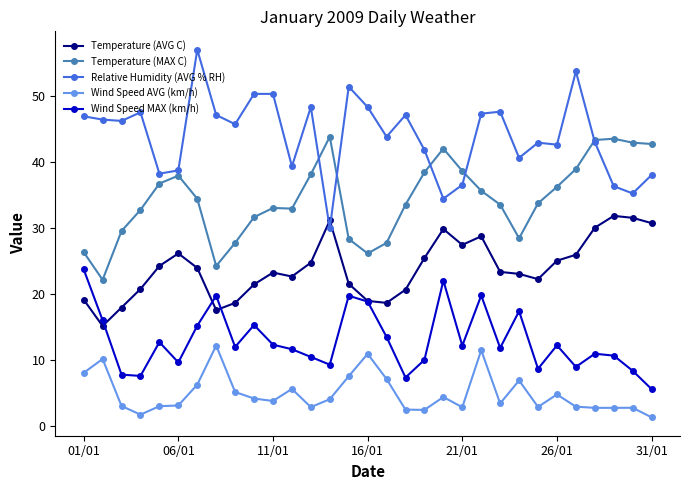

Which series has the largest range (max minus min)?

Relative Humidity (AVG % RH)